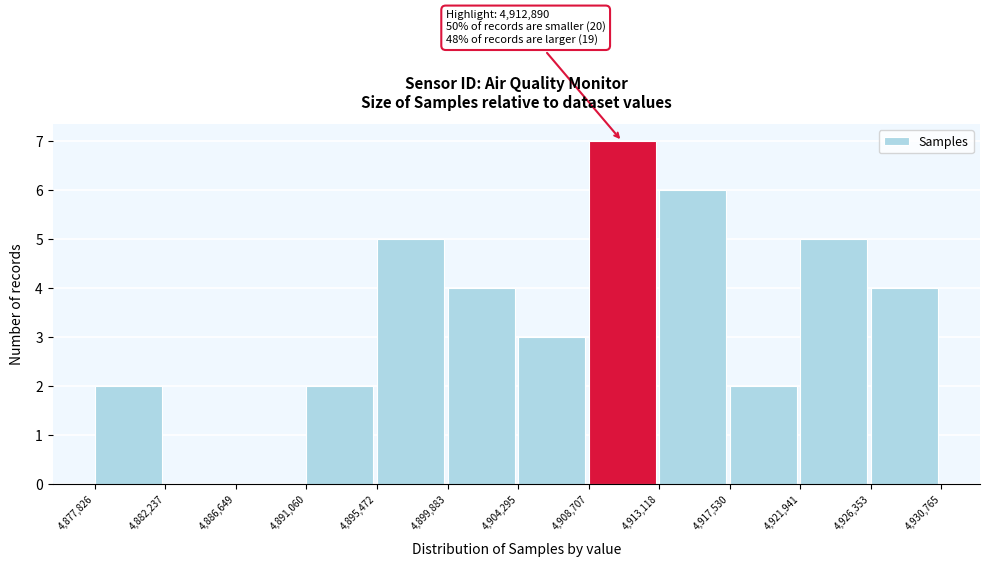

Which range on the x-axis has the tallest bar?

4,908,707 to 4,913,118